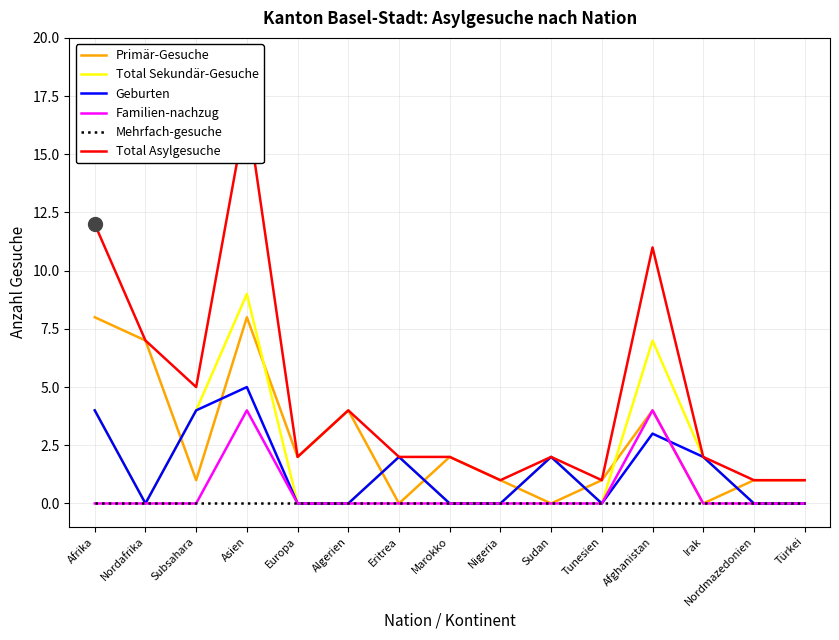

What is the value of the Total Asylgesuche point at the 1st from the left?

12